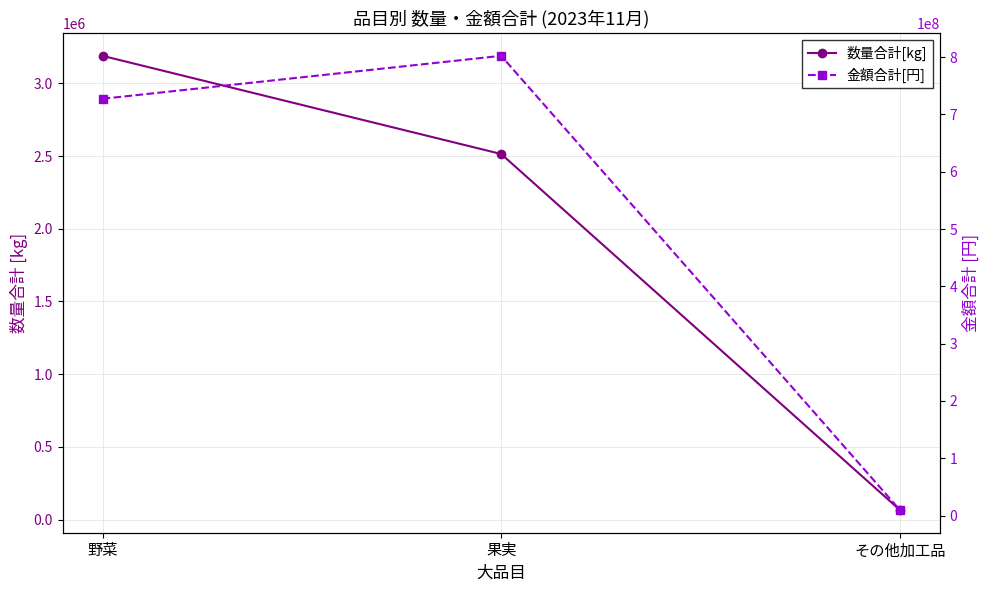

Is it true that 金額合計[円] equals 802129403 at 果実?

True